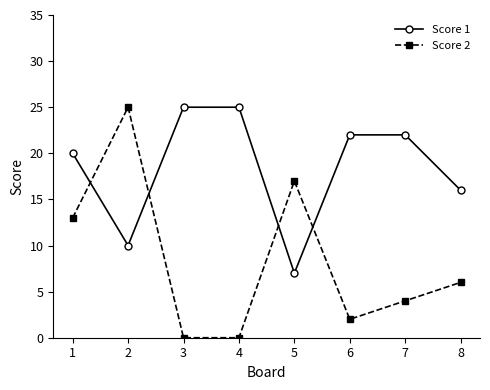

Which series changed the most between 6 and 7?

Score 2